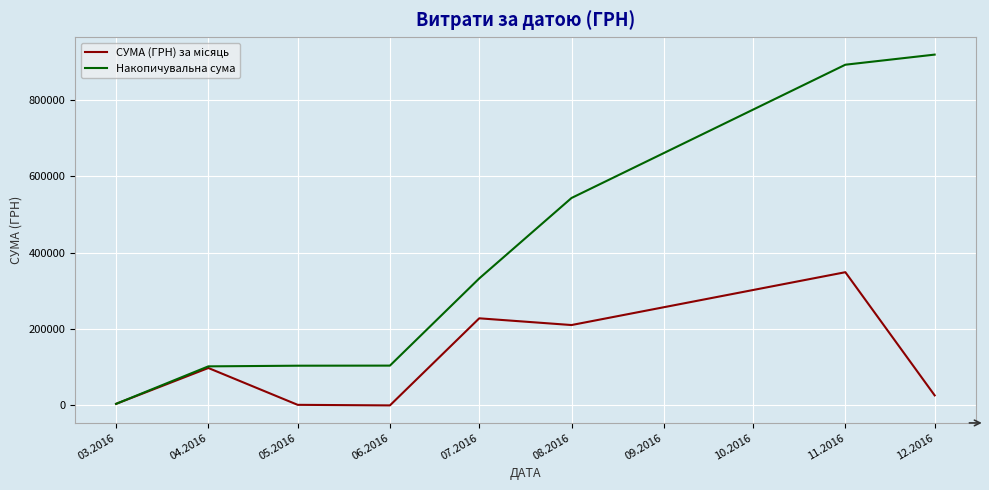

Which series has the largest range (max minus min)?

Накопичувальна сума